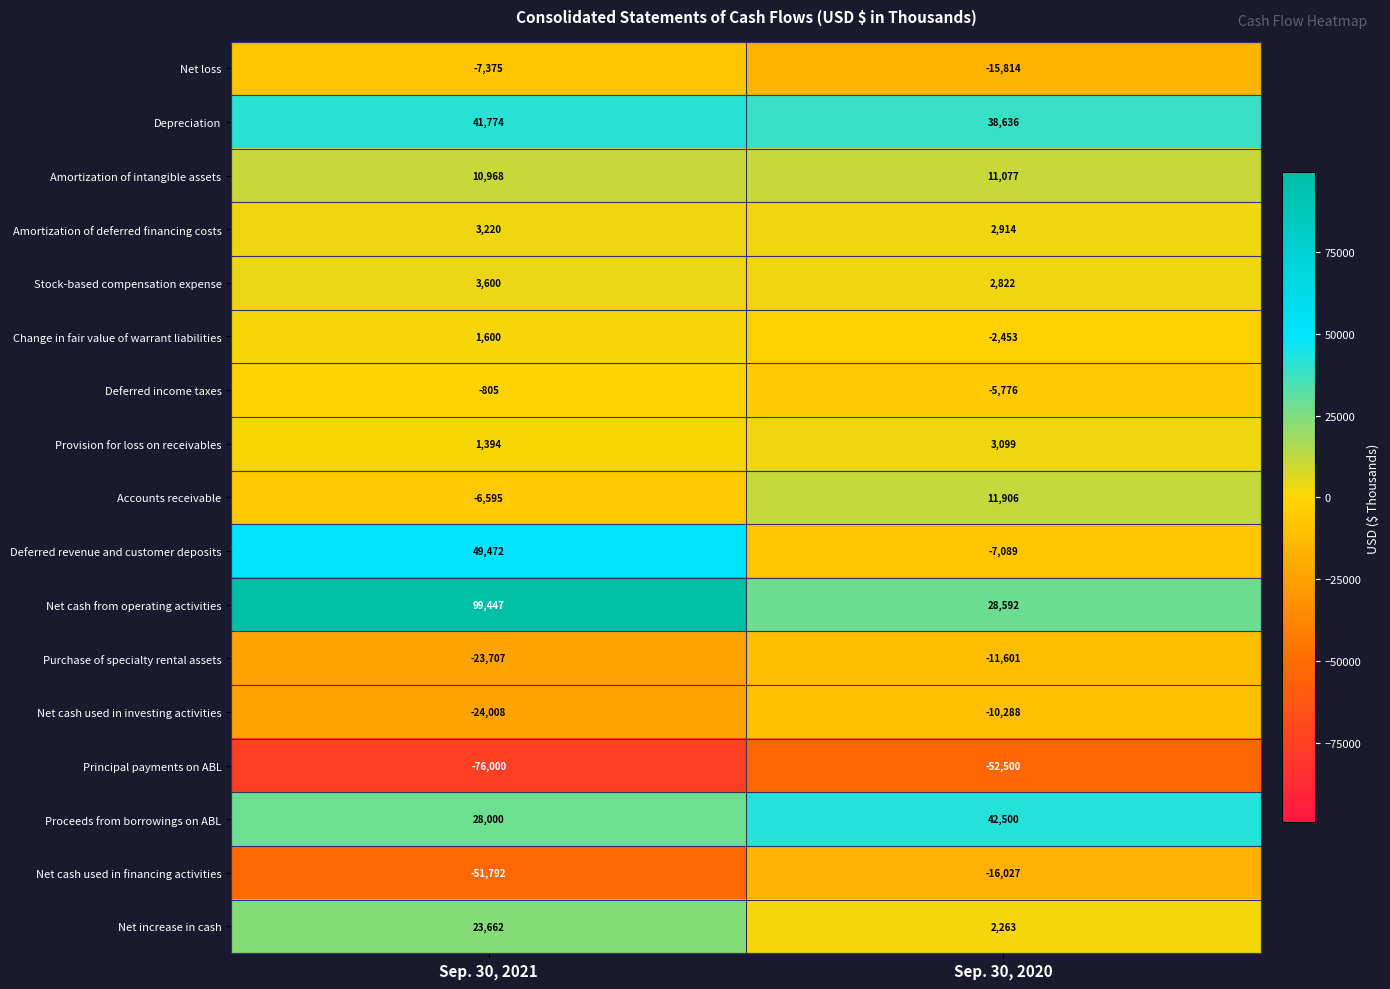

Rank the series at Sep. 30, 2020 from highest to lowest value.

Proceeds from borrowings on ABL, Depreciation, Net cash from operating activities, Accounts receivable, Amortization of intangible assets, Provision for loss on receivables, Amortization of deferred financing costs, Stock-based compensation expense, Net increase in cash, Change in fair value of warrant liabilities, Deferred income taxes, Deferred revenue and customer deposits, Net cash used in investing activities, Purchase of specialty rental assets, Net loss, Net cash used in financing activities, Principal payments on ABL